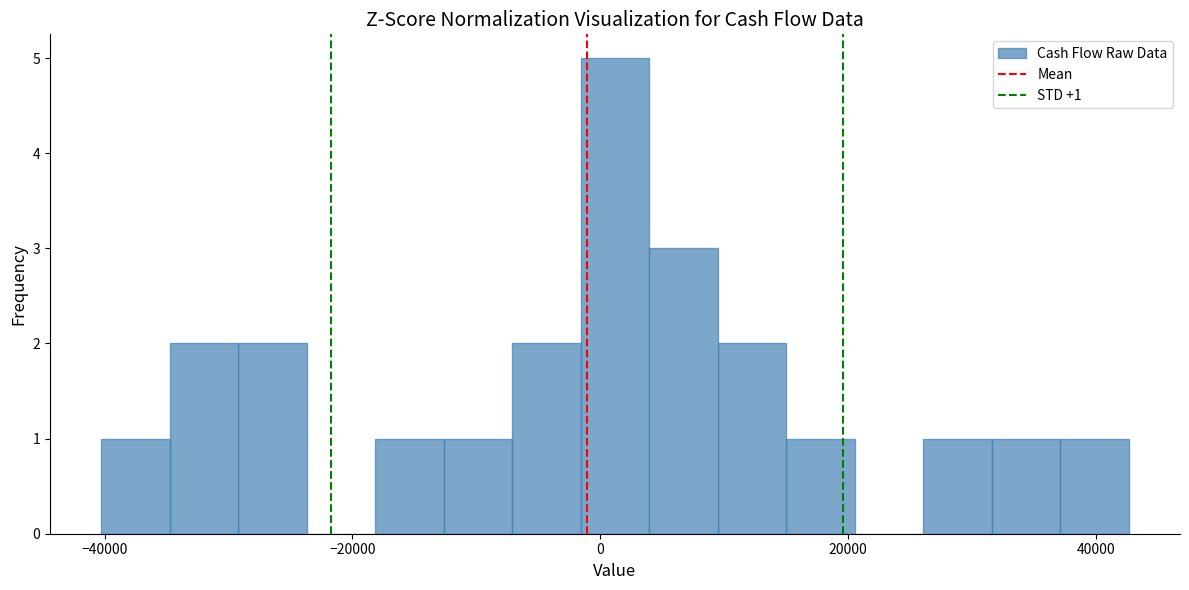

Around what value on the x-axis is the tallest bar? Give the approximate position of its centre, as read against the axis.

2000